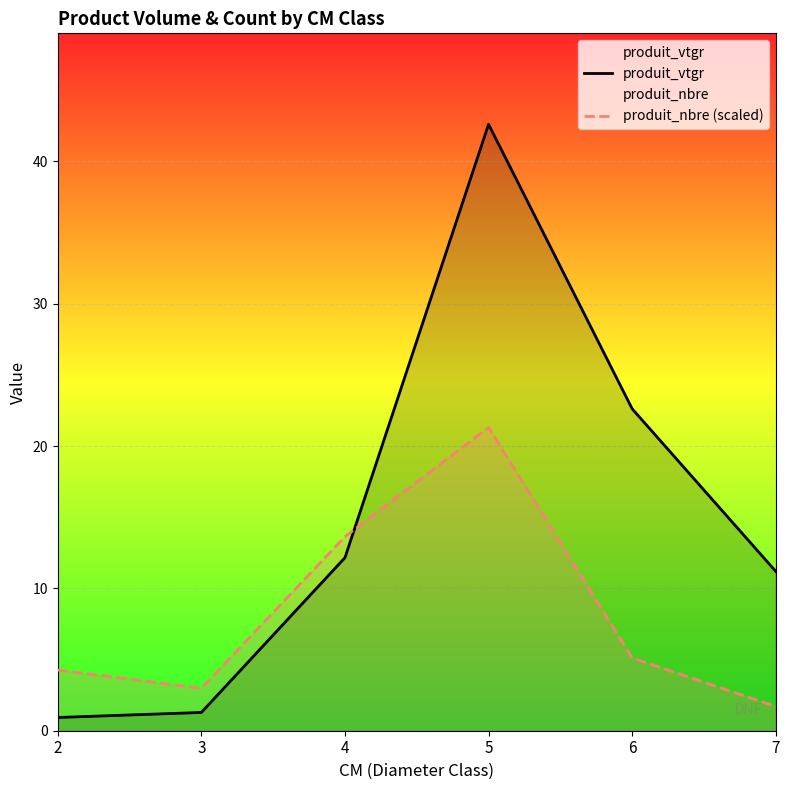

Where do produit_vtgr and produit_nbre (scaled) first cross each other?

4 and 5